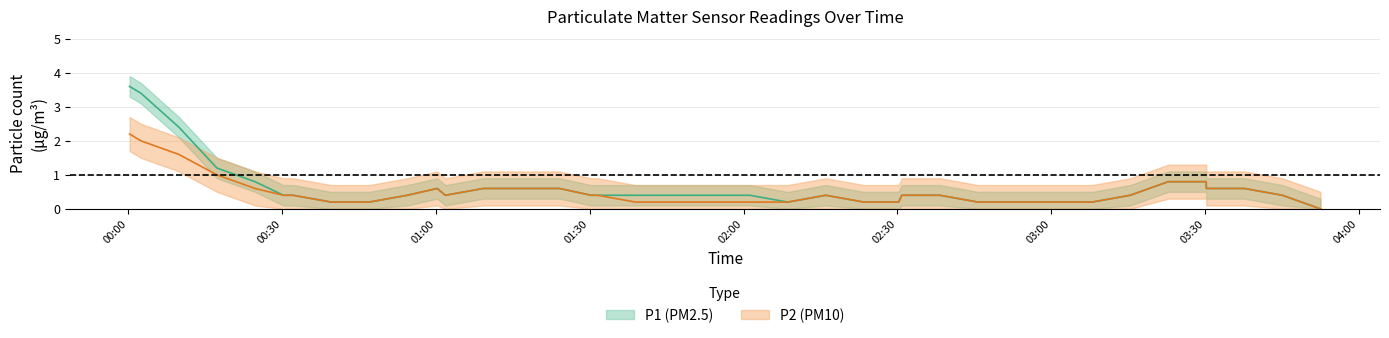

Which series has the largest range (max minus min)?

P1